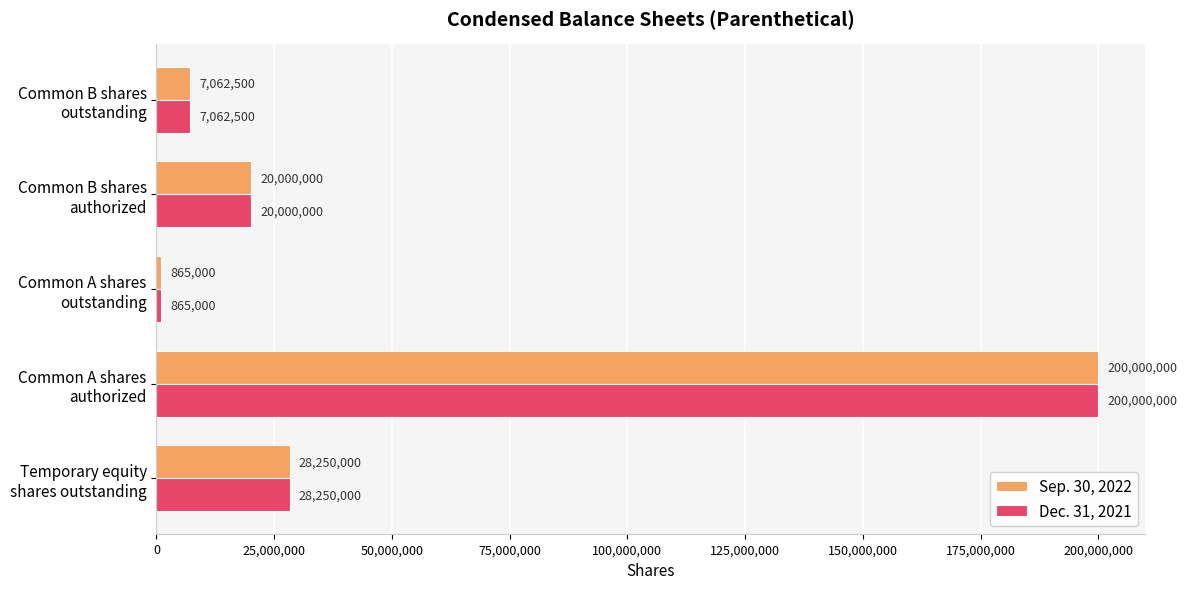

What is the sum of all Dec. 31, 2021 values?

256177500